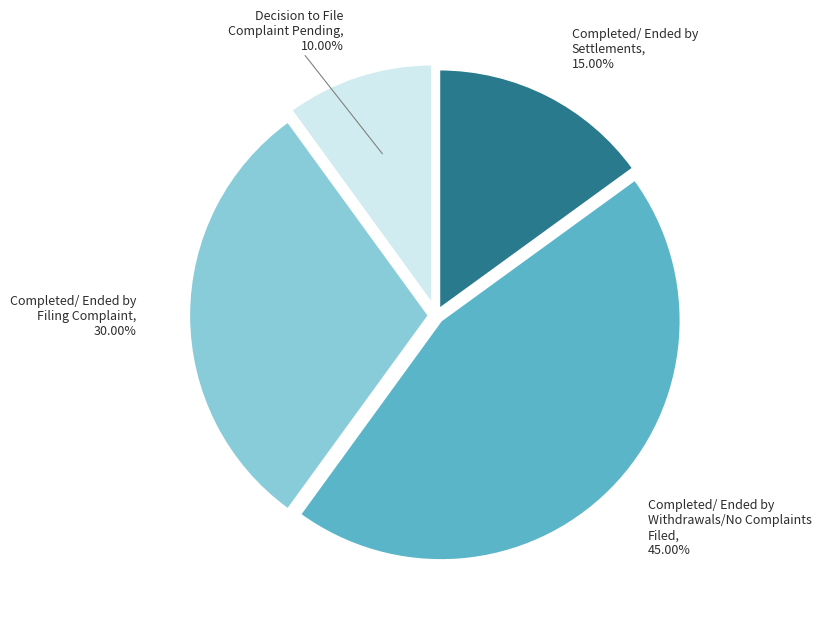

Is there a majority slice in this chart?

No